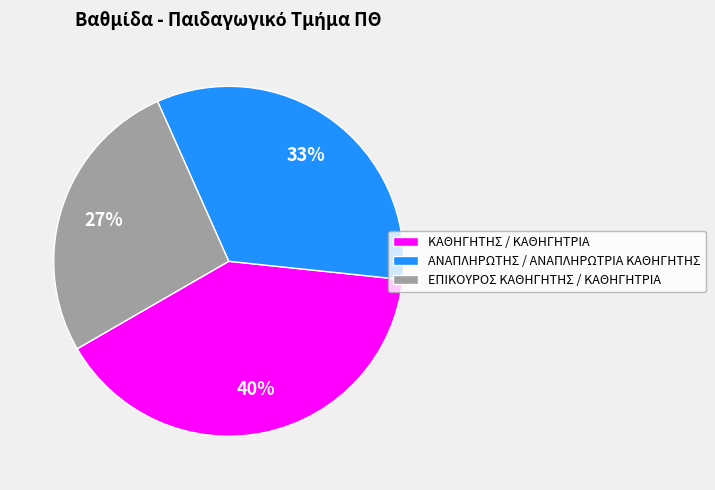

To the nearest percent, what percentage of the pie is ΑΝΑΠΛΗΡΩΤΗΣ / ΑΝΑΠΛΗΡΩΤΡΙΑ ΚΑΘΗΓΗΤΗΣ?

33%